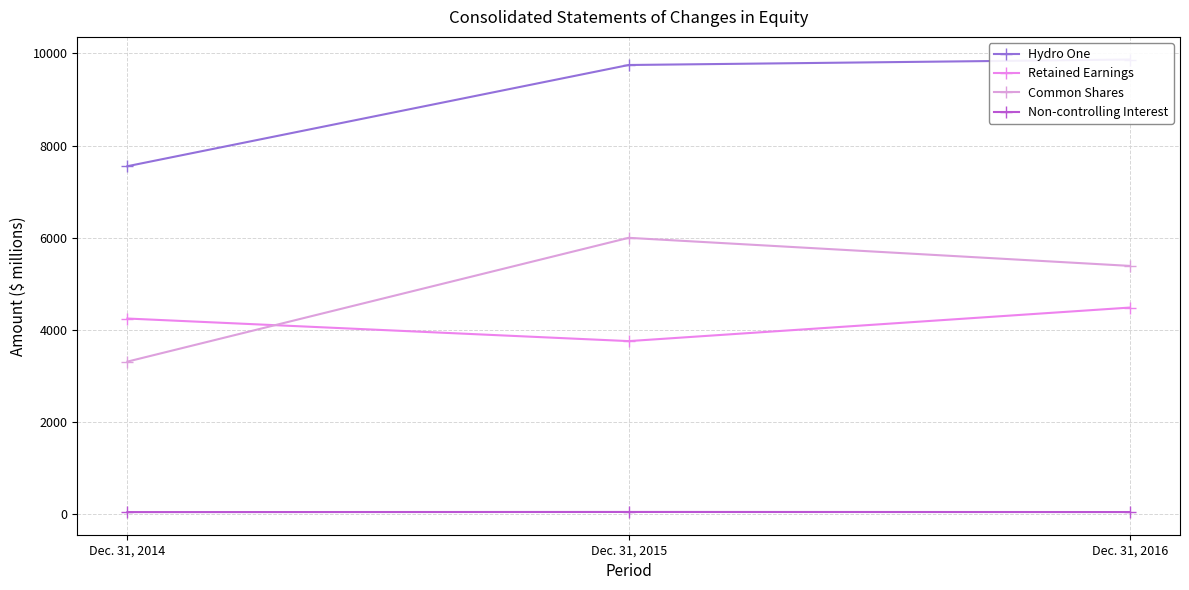

Is it true that Non-controlling Interest equals 52 at Dec. 31, 2015?

True